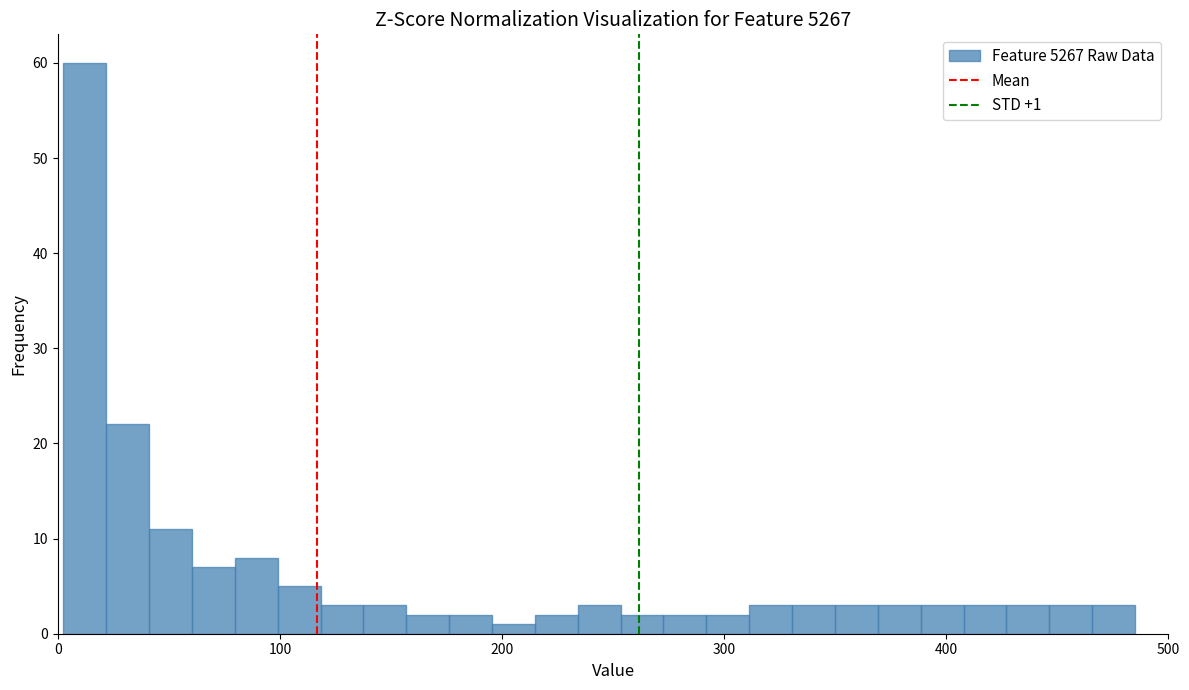

Around what value on the x-axis is the tallest bar? Give the approximate position of its centre, as read against the axis.

10